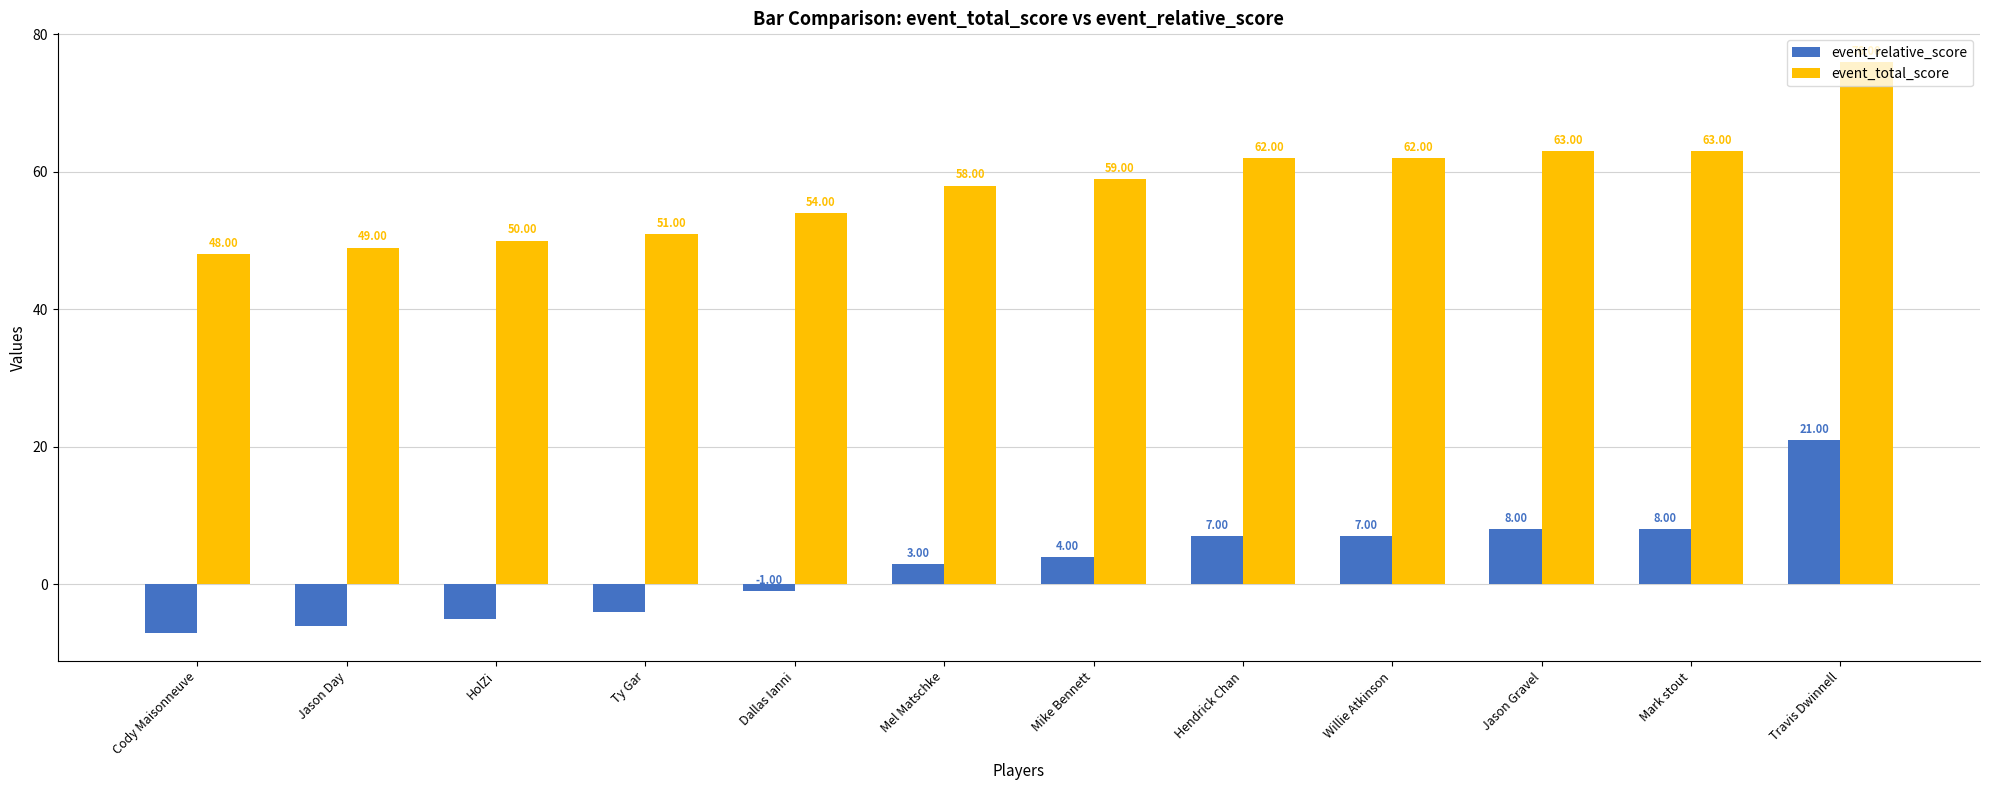

What position from the right is Mark stout?

2